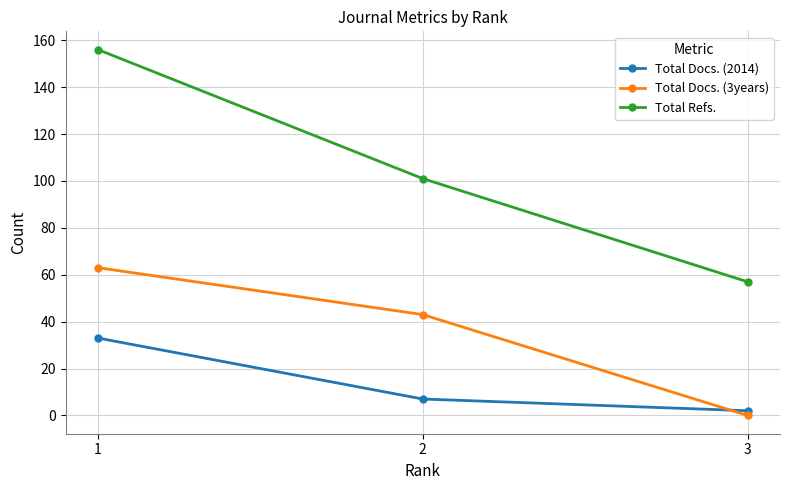

How many values in Total Docs. (3years) are above zero?

2